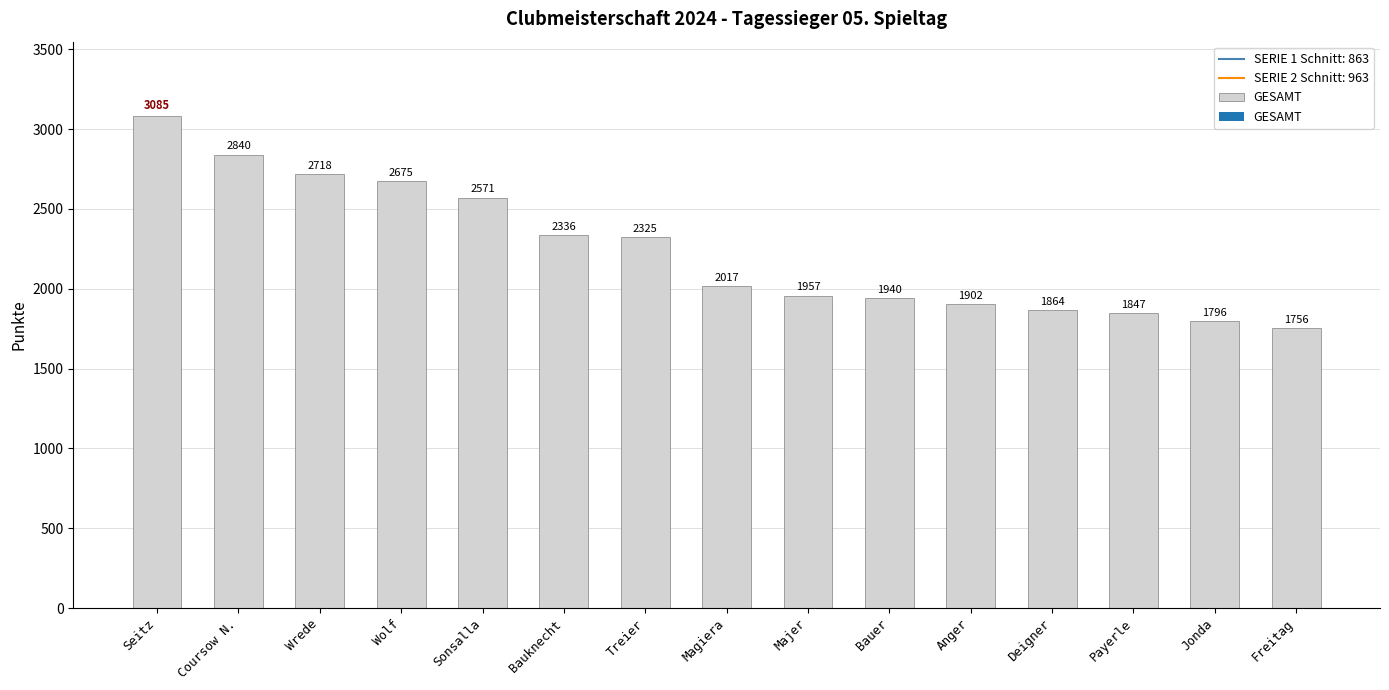

What position from the right is Bauer?

6